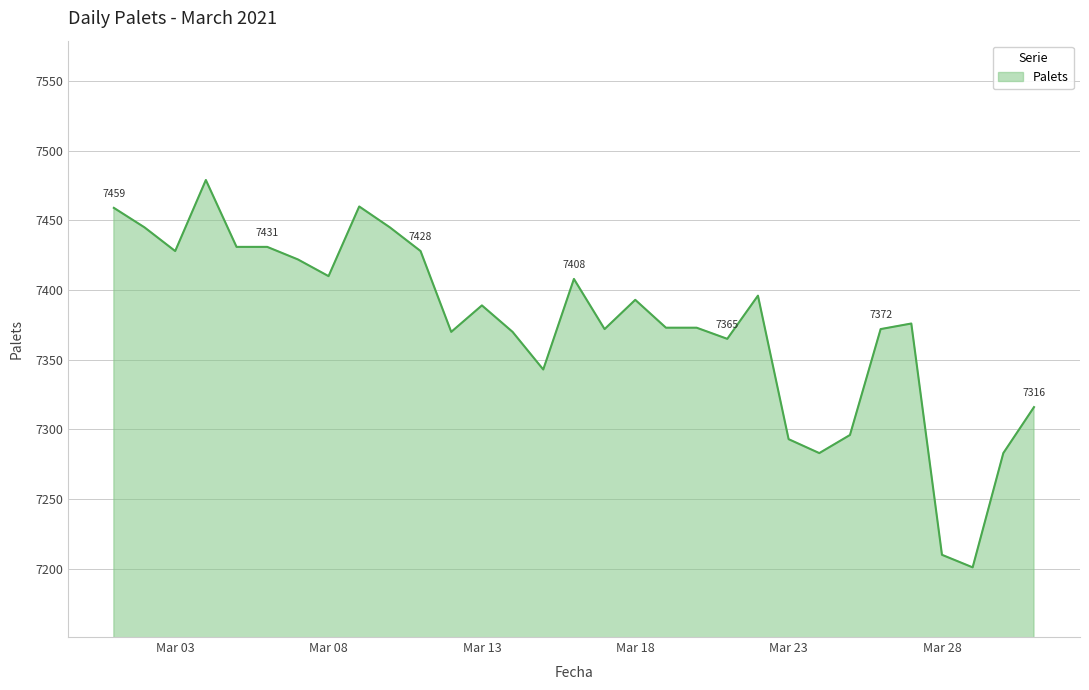

What is the minimum value shown in the chart?

7201